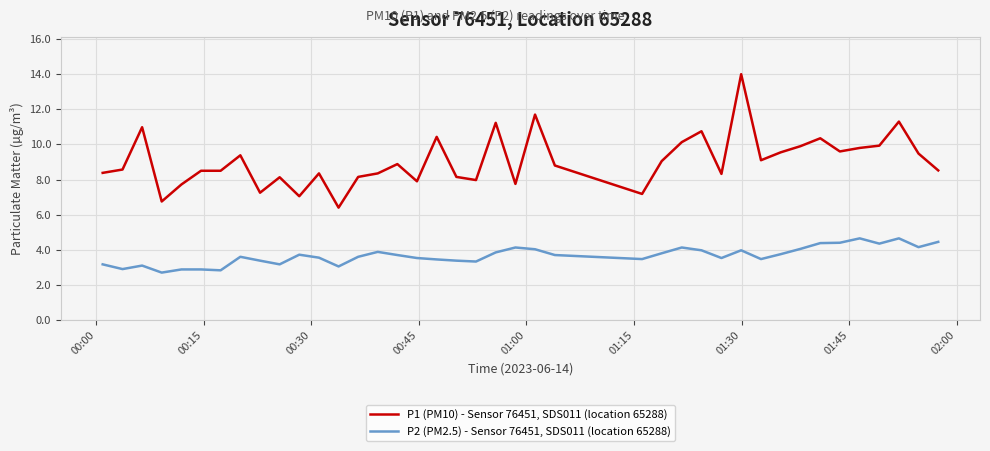

Rank the series by their average value, from lowest to highest.

P2 (PM2.5) - Sensor 76451, SDS011 (location 65288), P1 (PM10) - Sensor 76451, SDS011 (location 65288)